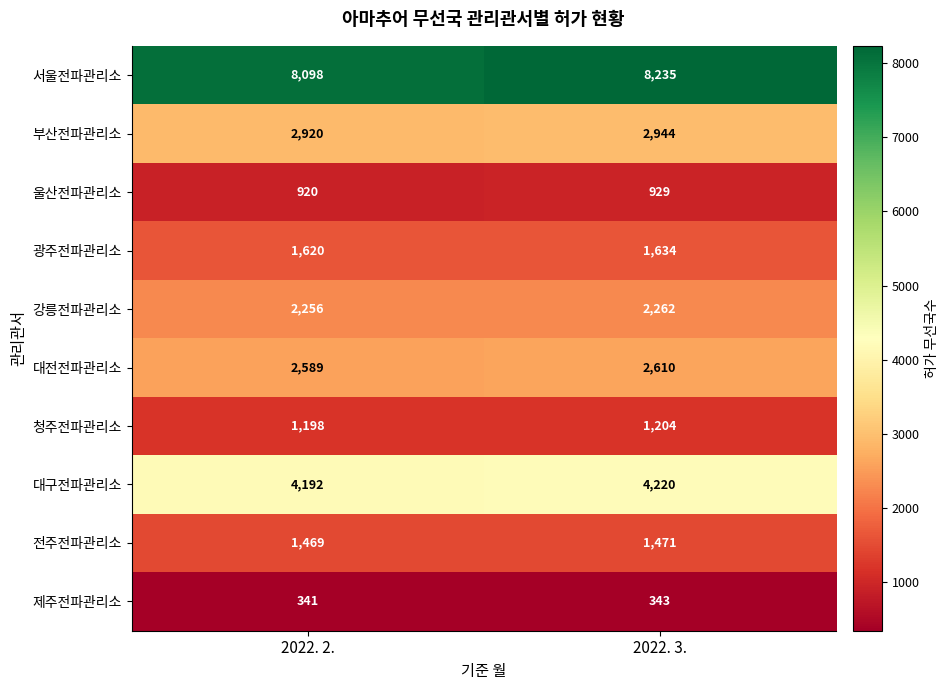

What is the sum of all 울산전파관리소 values?

1849